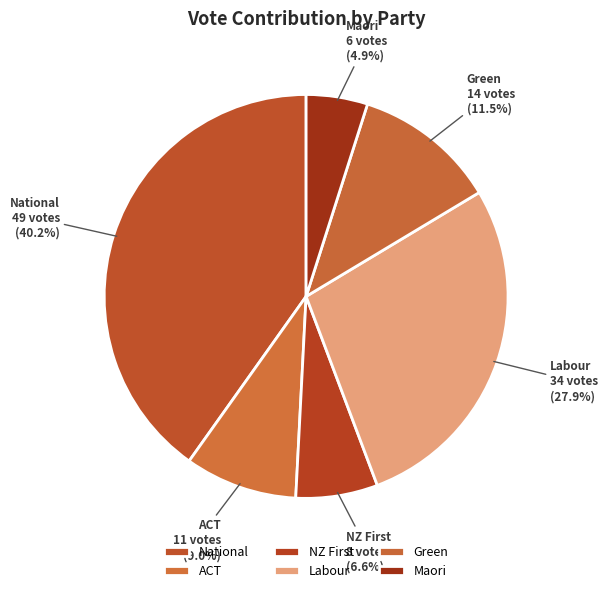

What percentage is NOT represented by ACT?

91.0%